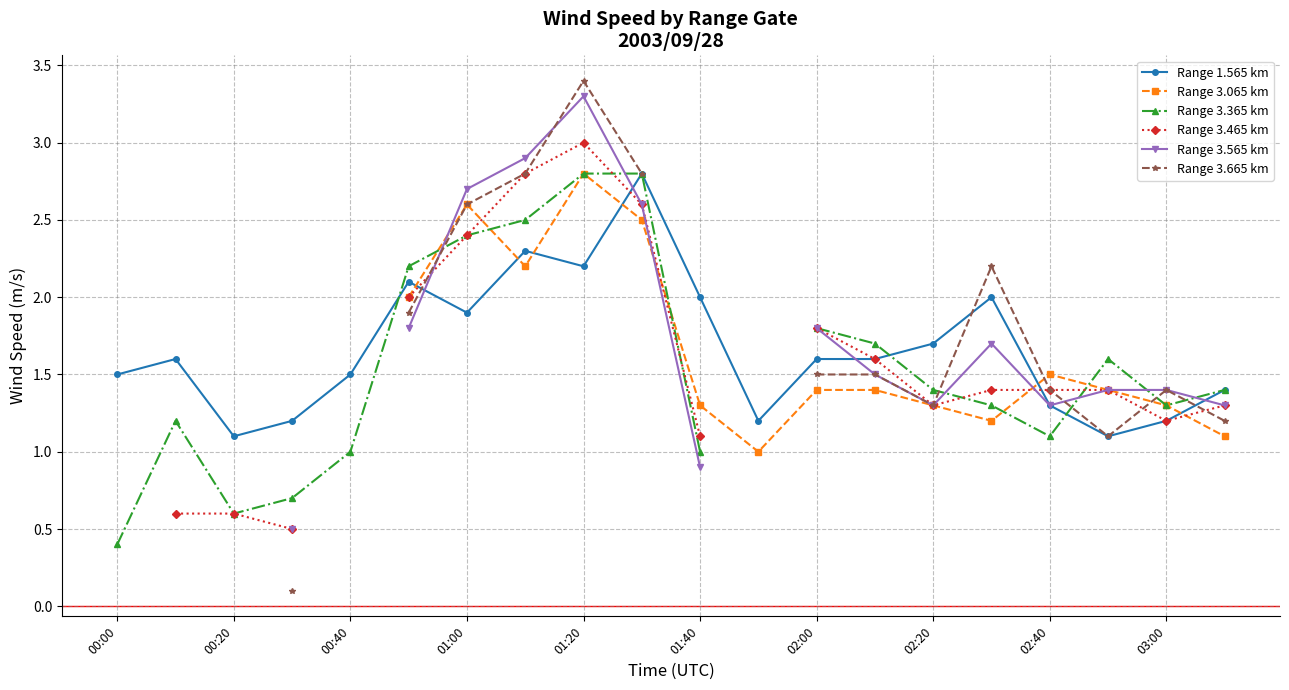

Is it true that Range 1.565 km equals 0.9 at 01:20?

False